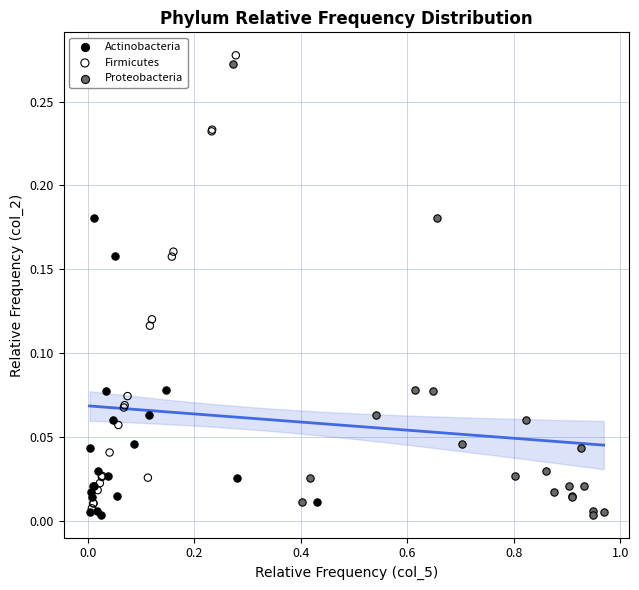

What are all the series names shown in the legend?

Actinobacteria, Firmicutes, Proteobacteria